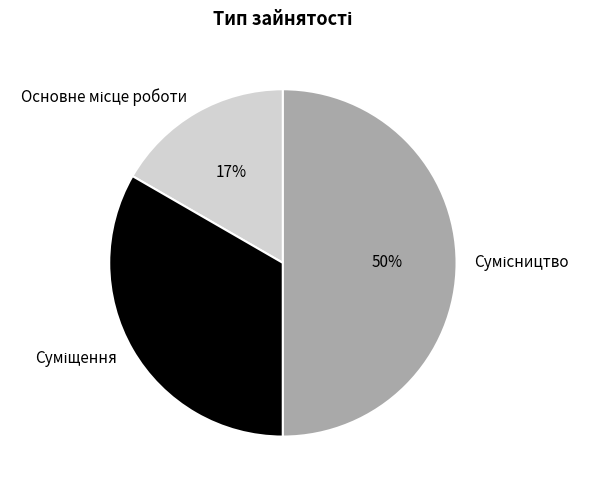

To the nearest percent, what is the average slice percentage?

33%